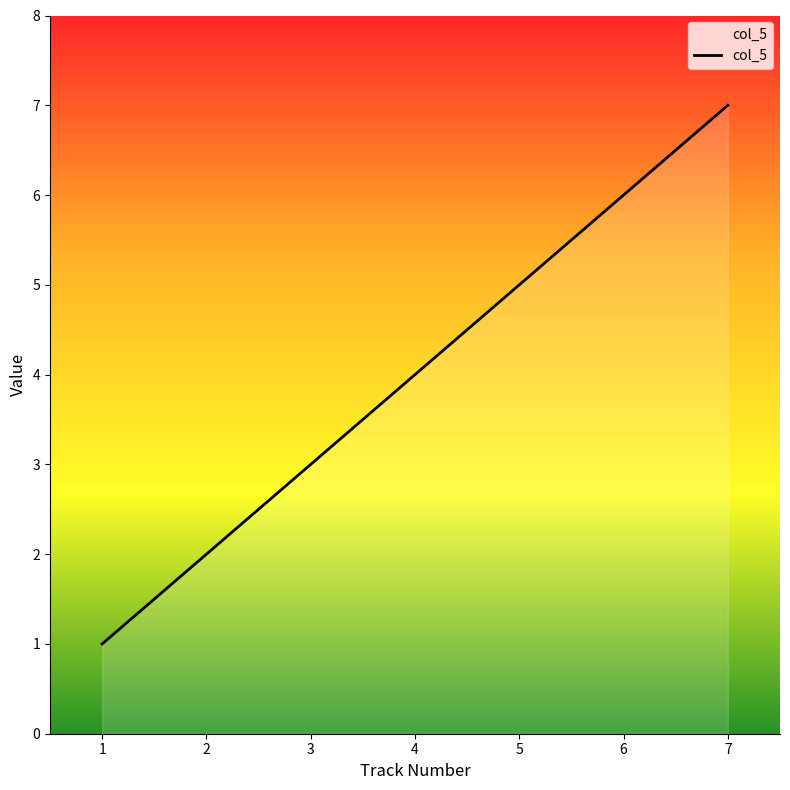

True or false: the data shows 5 at 5.

True